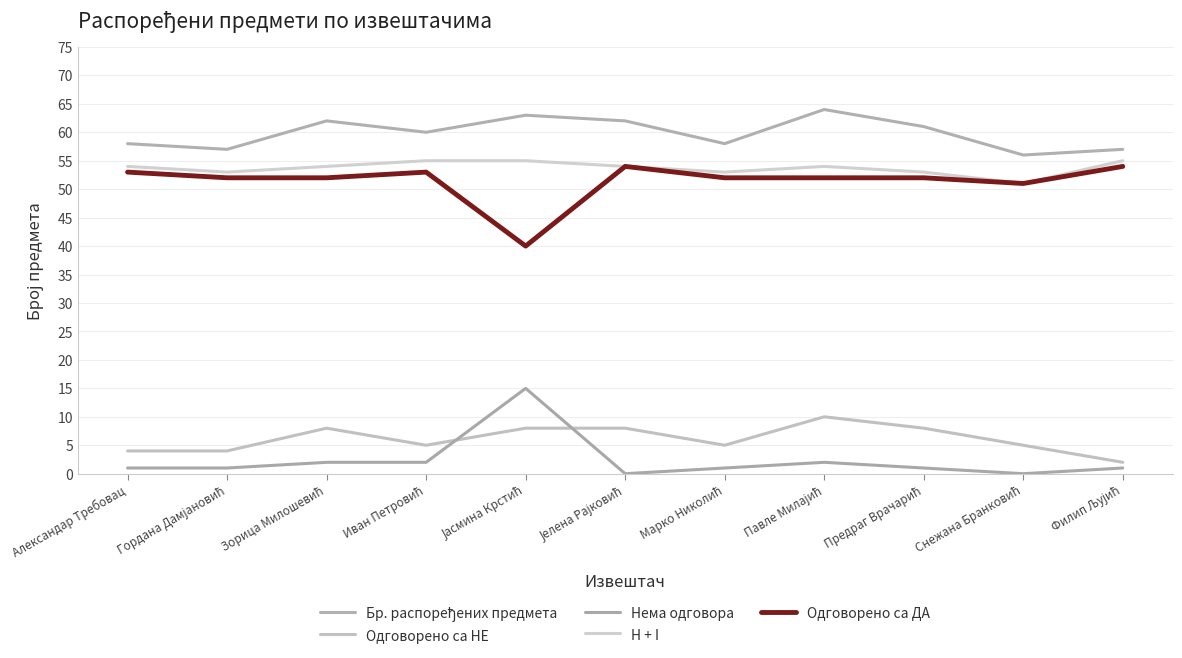

Count the number of categories in the chart.

11